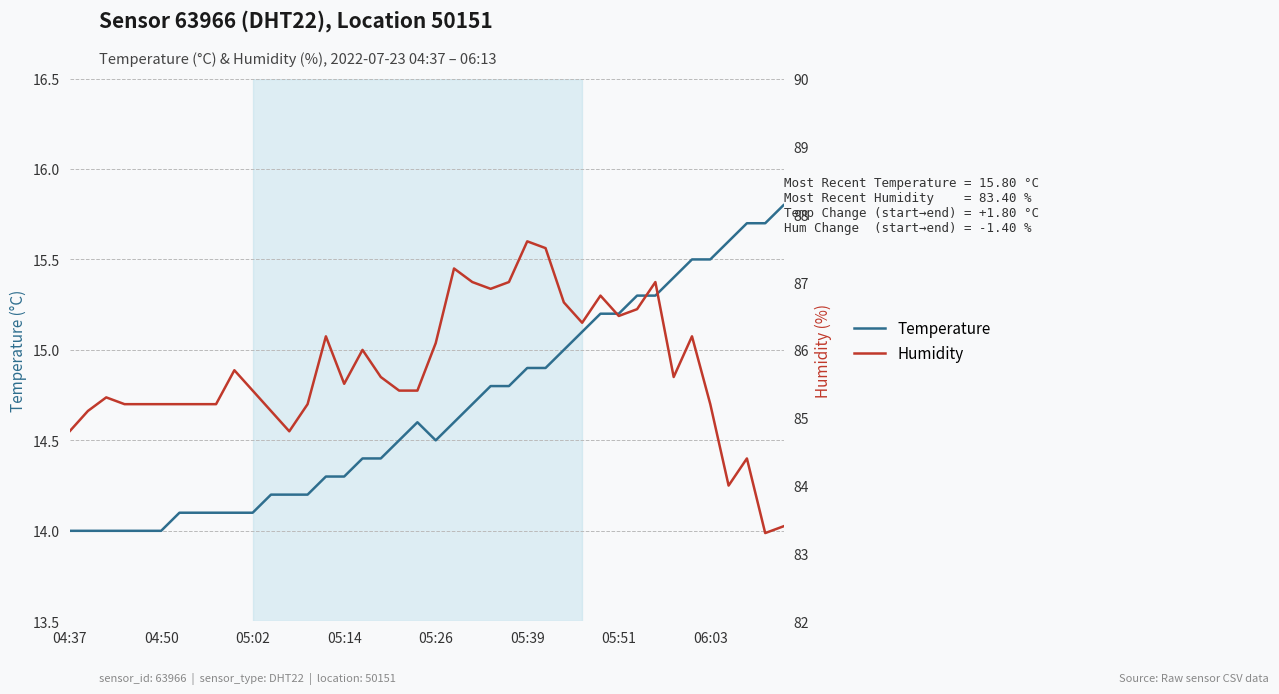

In humidity, how many points are higher than both neighbors (excluding endpoints)?

10